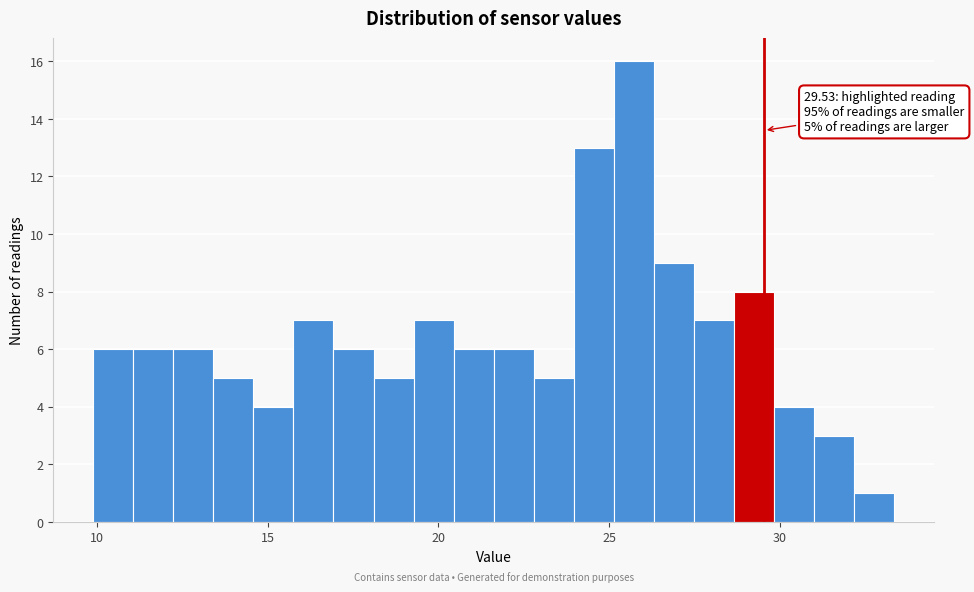

Read against the x-axis, roughly where is the centre of the tallest bar?

25.5